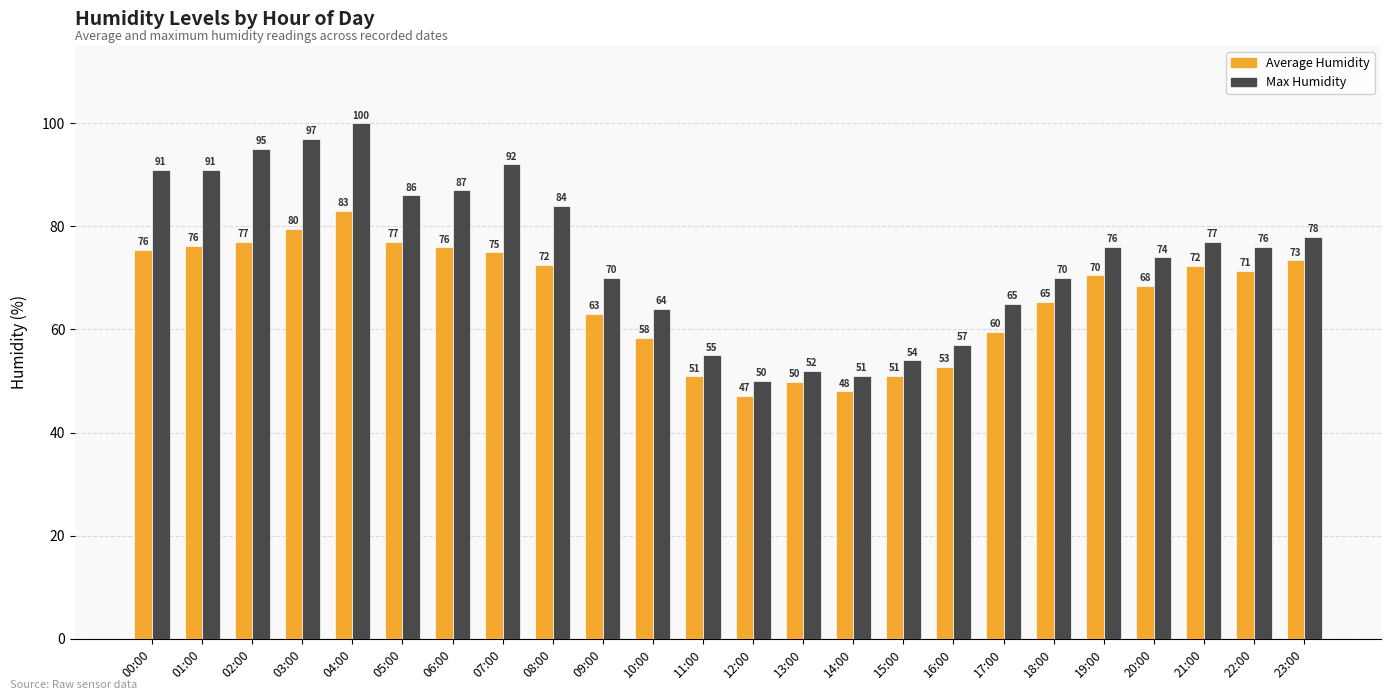

How many distinct data groups are displayed?

2